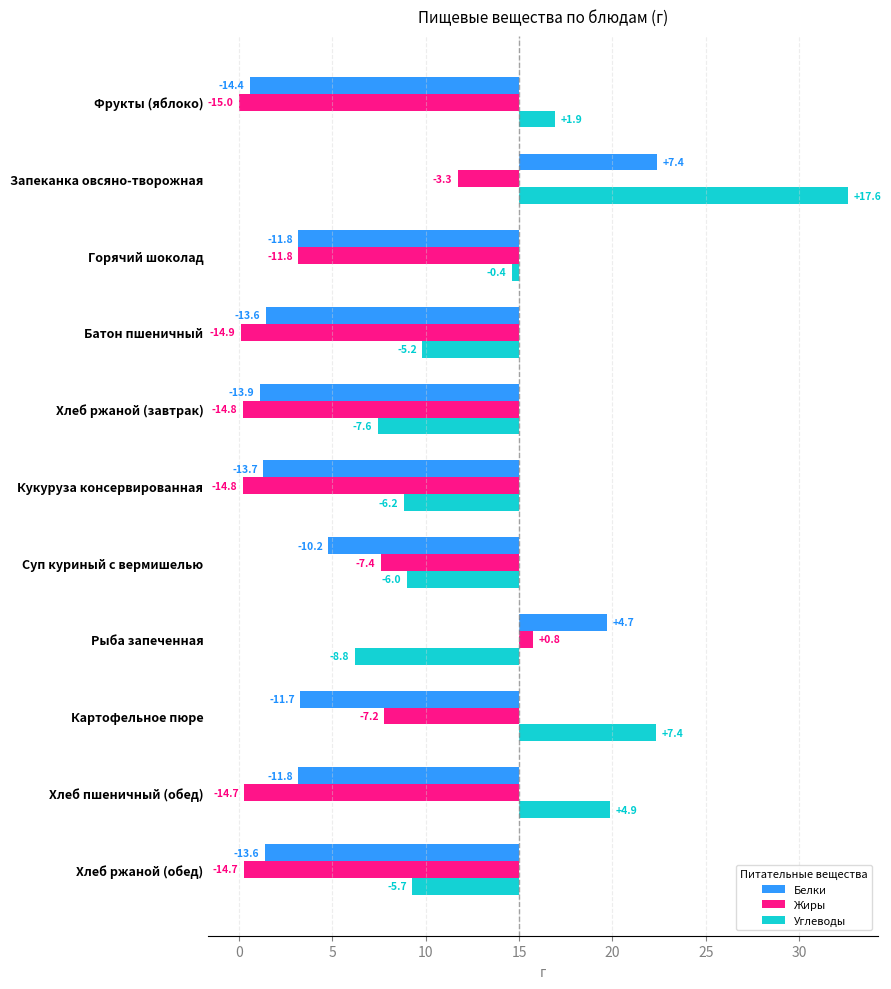

How many negative values does the Углеводы series have?

7